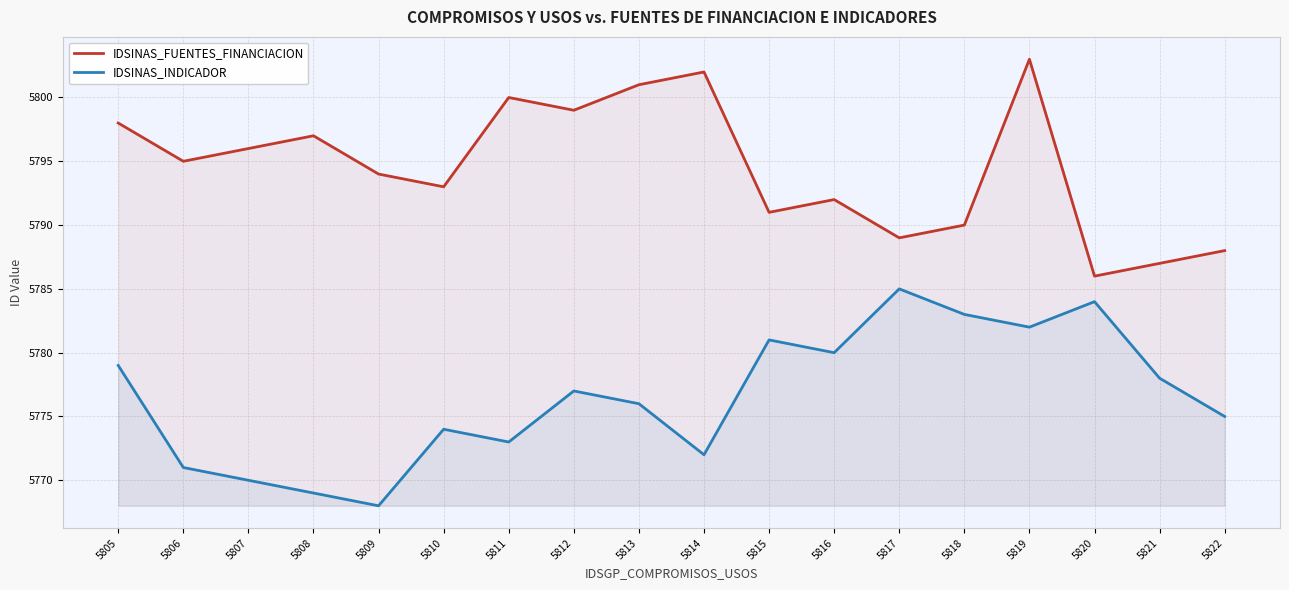

Reading left to right, transcribe all the data shown in this chart.

IDSINAS_FUENTES_FINANCIACION: 5798	5795	5796	5797	5794	5793	5800	5799	5801	5802	5791	5792	5789	5790	5803	5786	5787	5788
IDSINAS_INDICADOR: 5779	5771	5770	5769	5768	5774	5773	5777	5776	5772	5781	5780	5785	5783	5782	5784	5778	5775